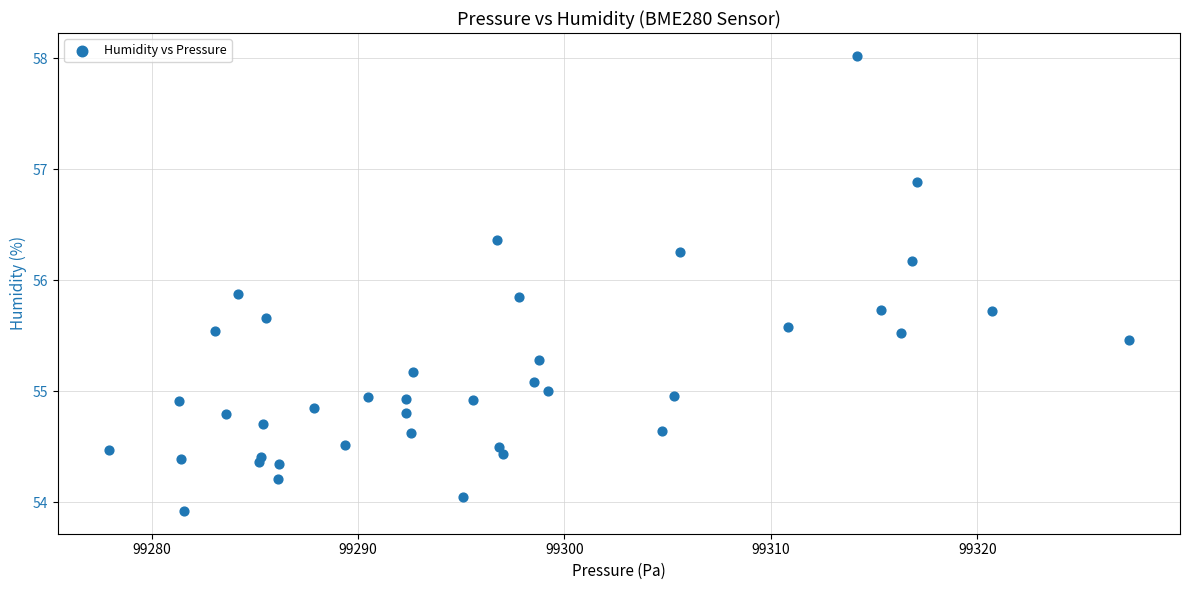

What is the range of X values (max minus min)?

49.4